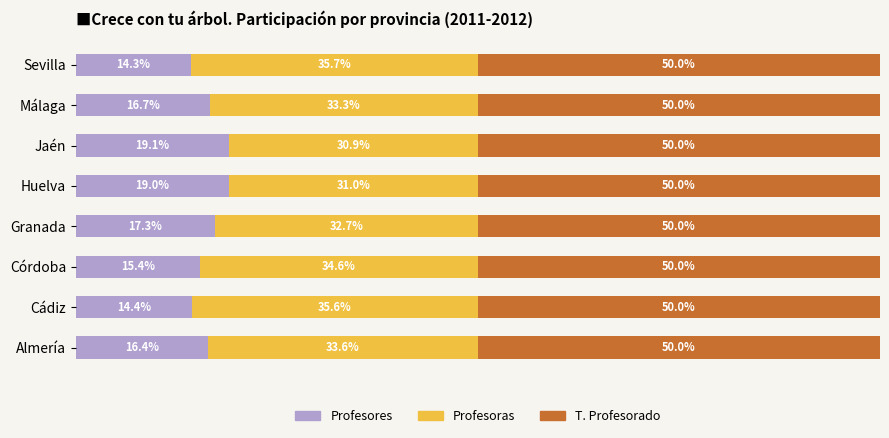

List the labels in order of Profesores value, largest first.

Jaén, Huelva, Granada, Málaga, Almería, Córdoba, Cádiz, Sevilla